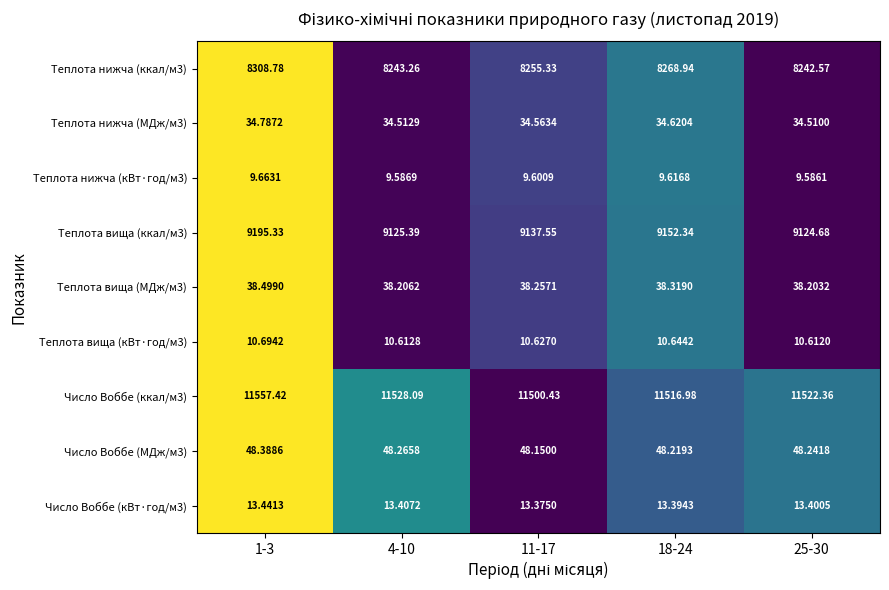

Is the value of Теплота нижча (МДж/м3) at 4-10 greater than the value of Теплота вища (кВт·год/м3) at 25-30?

Yes